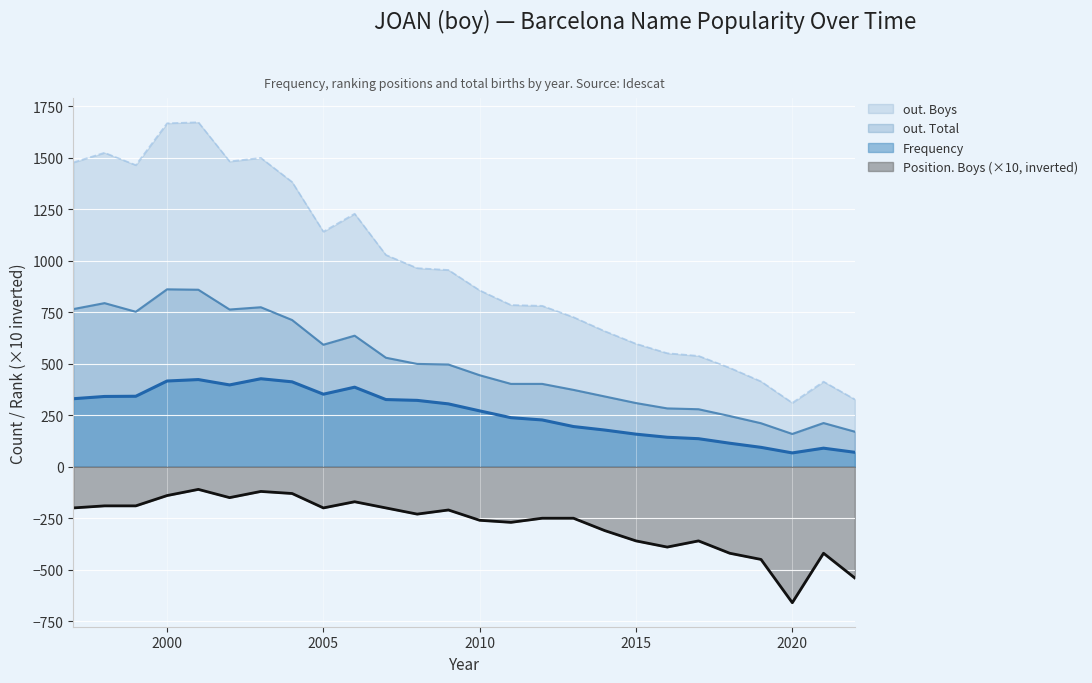

Reading left to right, list all the values displayed in this chart.

out. Boys: 1477	1524	1464	1667	1672	1482	1499	1382	1141	1228	1028	964	955	856	785	781	726	658	597	551	538	480	414	310	413	327
out. Total: 765	794	752	861	859	763	774	712	592	636	529	499	496	444	402	402	373	341	309	283	279	246	211	159	212	170
Frequency: 330	341	342	416	423	397	427	412	352	386	326	322	305	271	238	227	195	178	158	143	136	114	94	67	90	70
Position. Boys: -200	-190	-190	-140	-110	-150	-120	-130	-200	-170	-200	-230	-210	-260	-270	-250	-250	-310	-360	-390	-360	-420	-450	-660	-420	-540